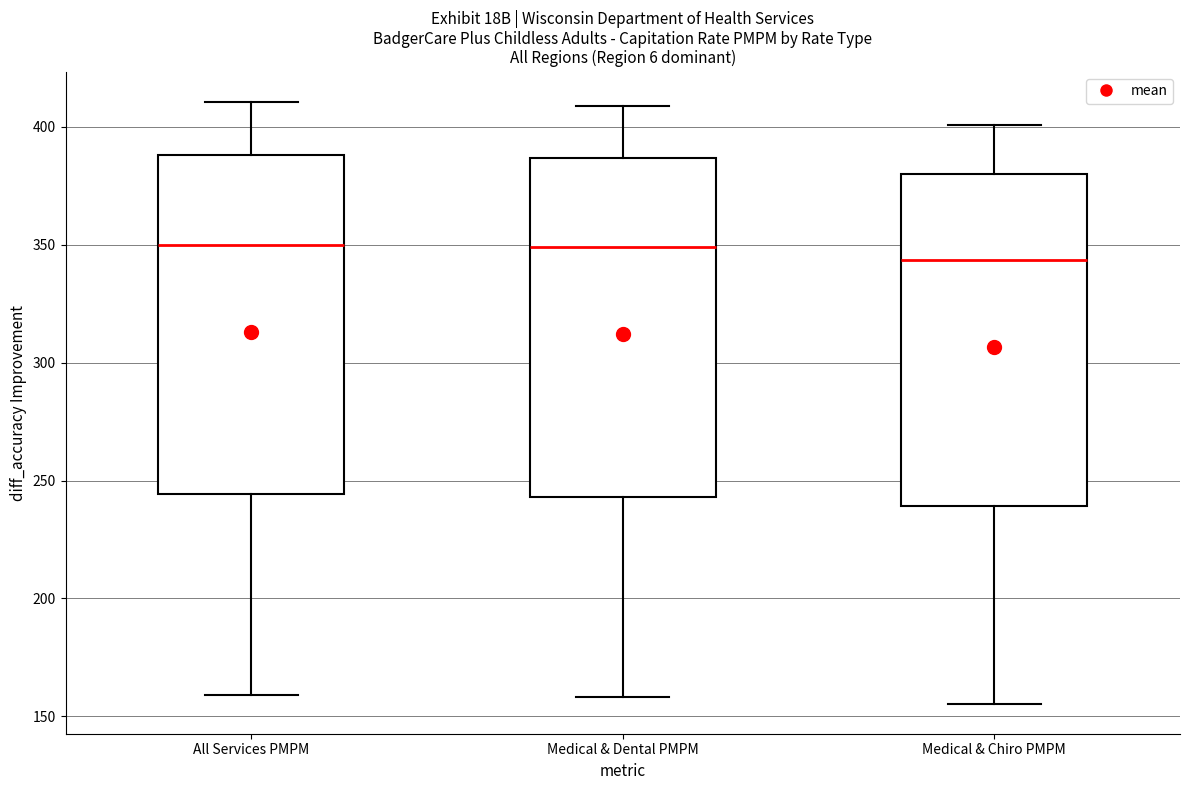

Reading left to right, read every box against the y-axis: the position of its median line, the range the box covers, and the ends of its whiskers. The values are not printed on the chart, so give them approximately, as read against the axis.

All Services PMPM: median 350, box 245 to 390, whiskers 160 to 410
Medical & Dental PMPM: median 350, box 245 to 385, whiskers 160 to 410
Medical & Chiro PMPM: median 345, box 240 to 380, whiskers 155 to 400